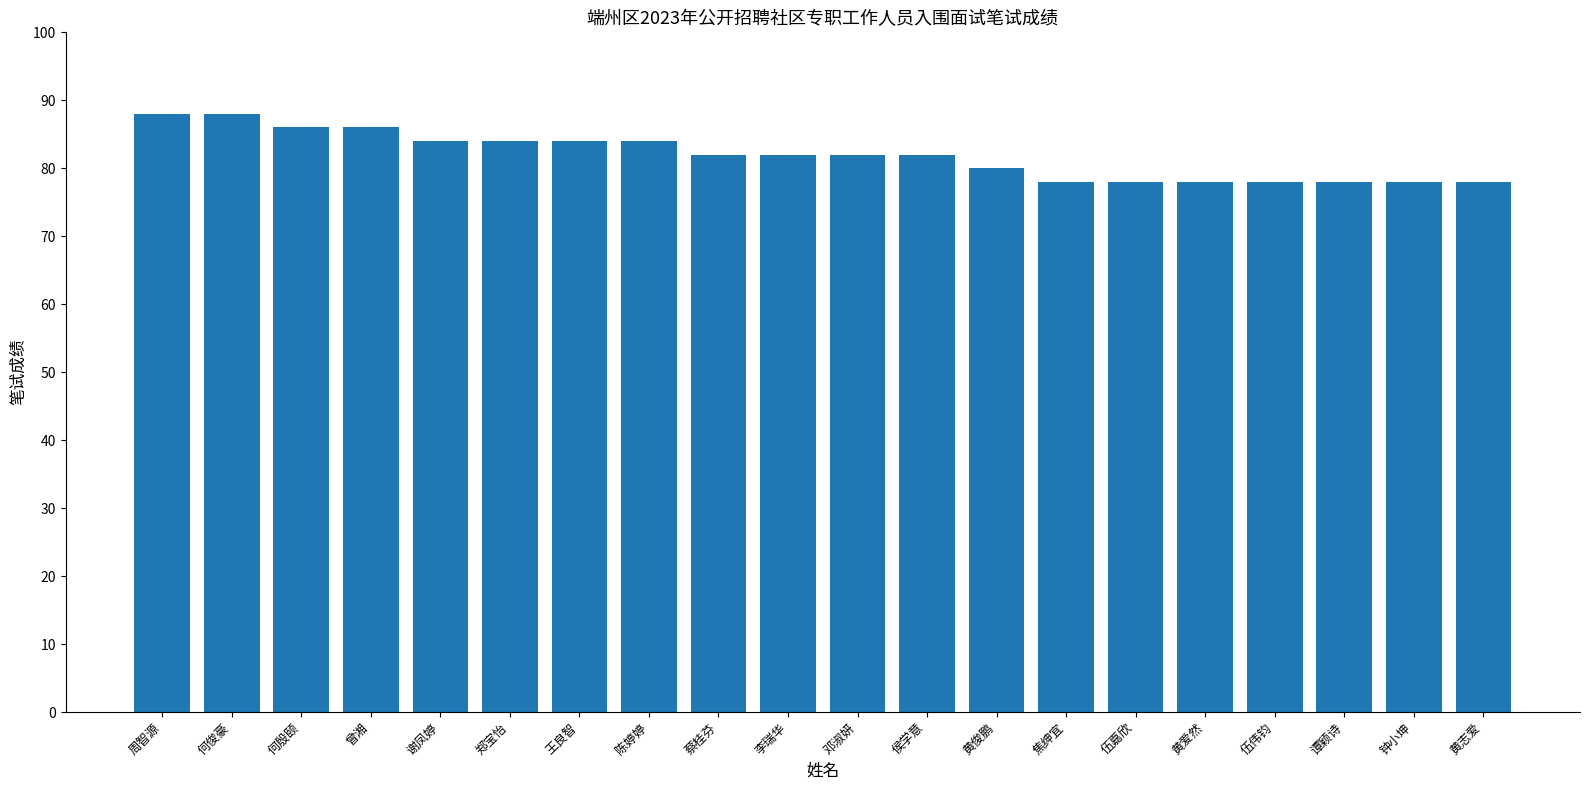

Where does the data first go above 82?

周智源